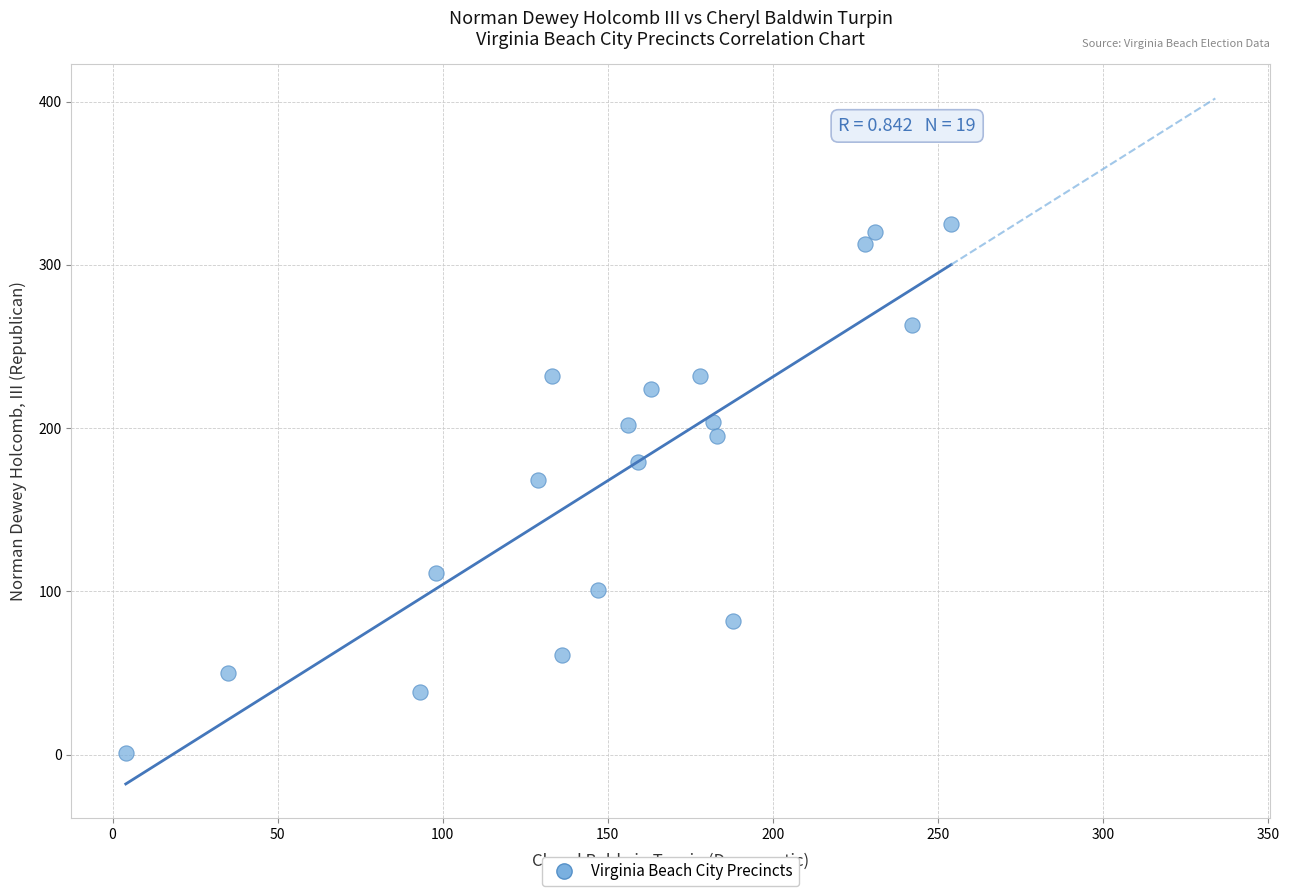

What Y value in the scatter plot is closest to 163?

168